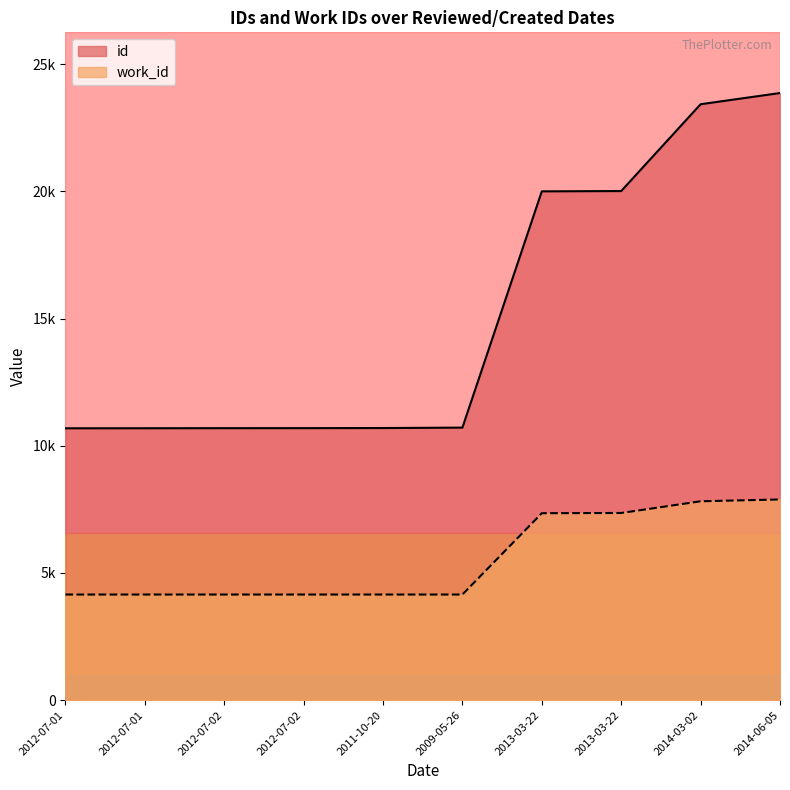

The value of id at 2012-07-02 is 10693. True or false?

True